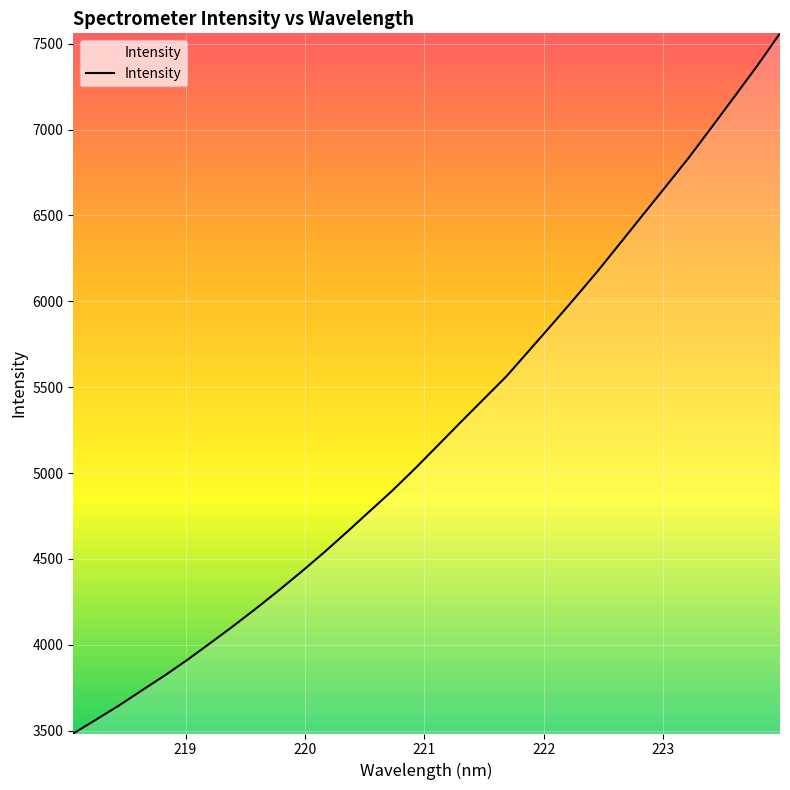

What is the smallest value displayed?

3483.8